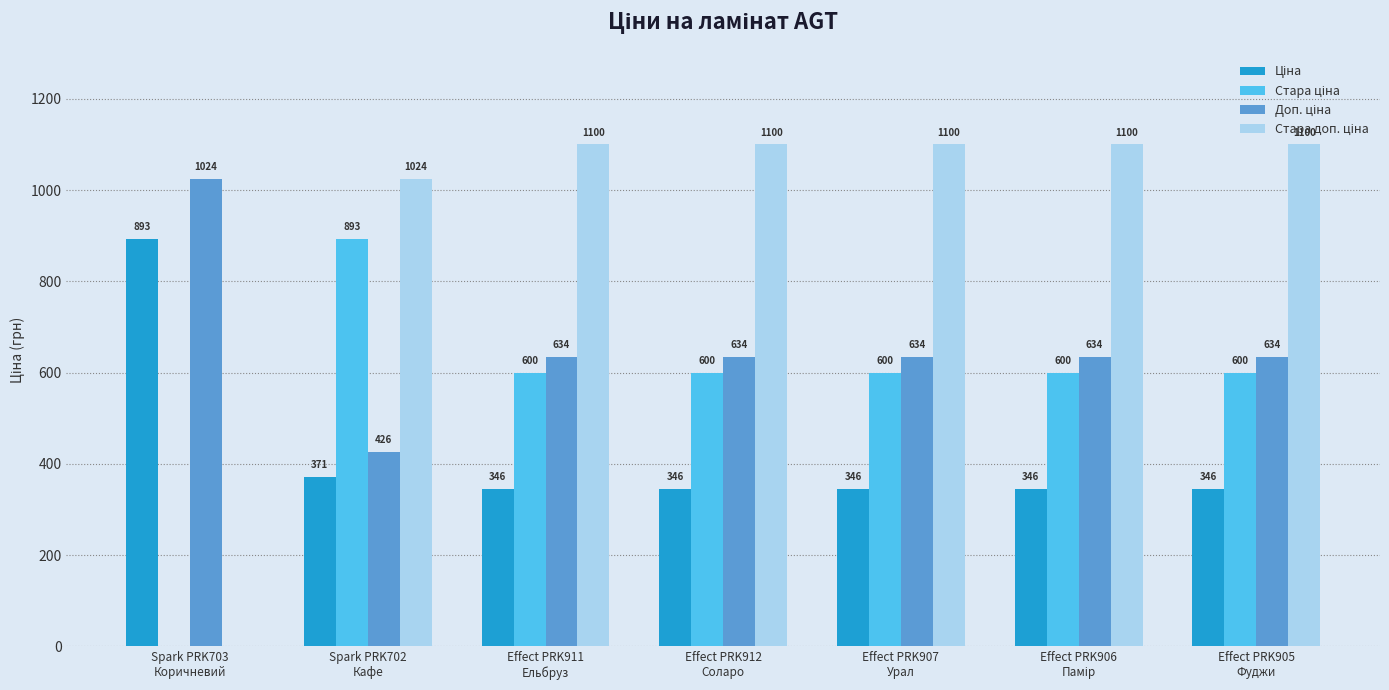

What is the greatest value displayed?

1100.0